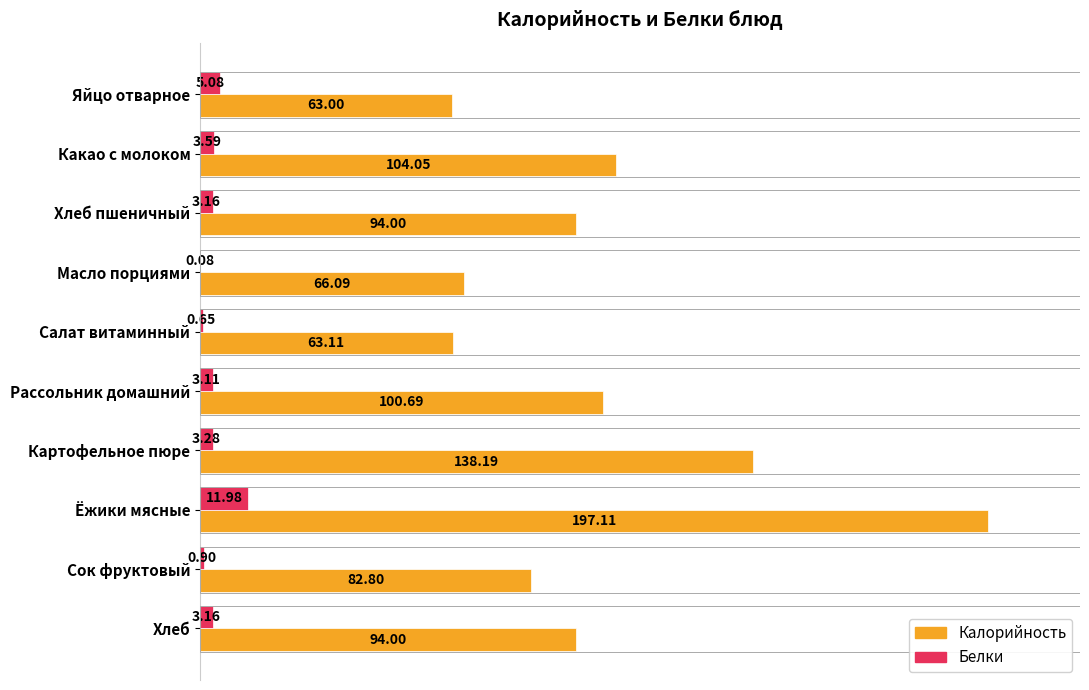

What is the sum of the Белки values at Сок фруктовый and Салат витаминный?

1.6